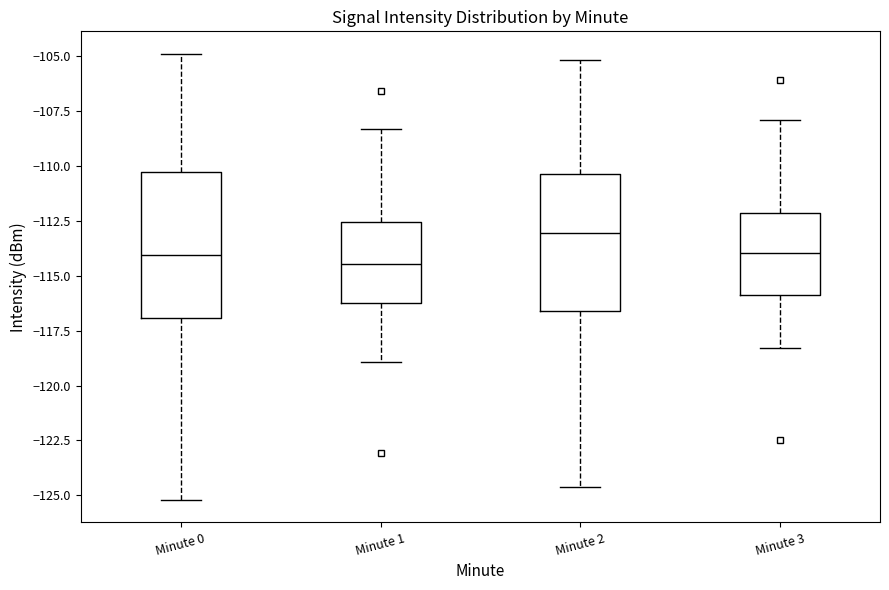

Reading left to right, transcribe this box plot: for each box, give where its median line is, the range the box spans, and where its two whiskers end, as read against the y-axis. The values are not printed on the chart, so give them approximately, as read against the axis.

Minute 0: median -114.0, box -117.0 to -110.5, whiskers -125.0 to -105.0
Minute 1: median -114.5, box -116.0 to -112.5, whiskers -119.0 to -108.5
Minute 2: median -113.0, box -116.5 to -110.5, whiskers -124.5 to -105.0
Minute 3: median -114.0, box -116.0 to -112.0, whiskers -118.5 to -108.0